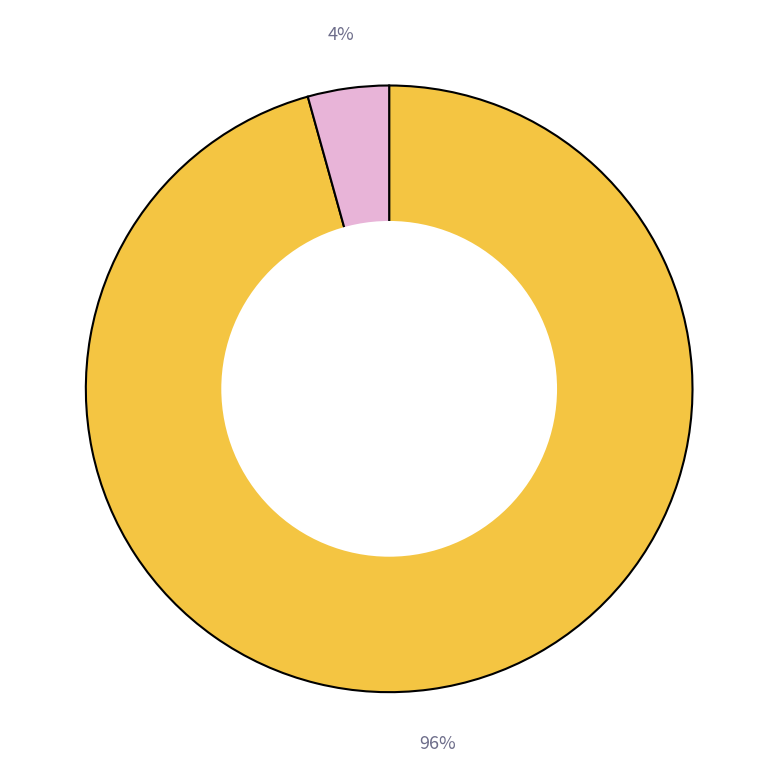

To the nearest percent, what is the average slice percentage?

50%